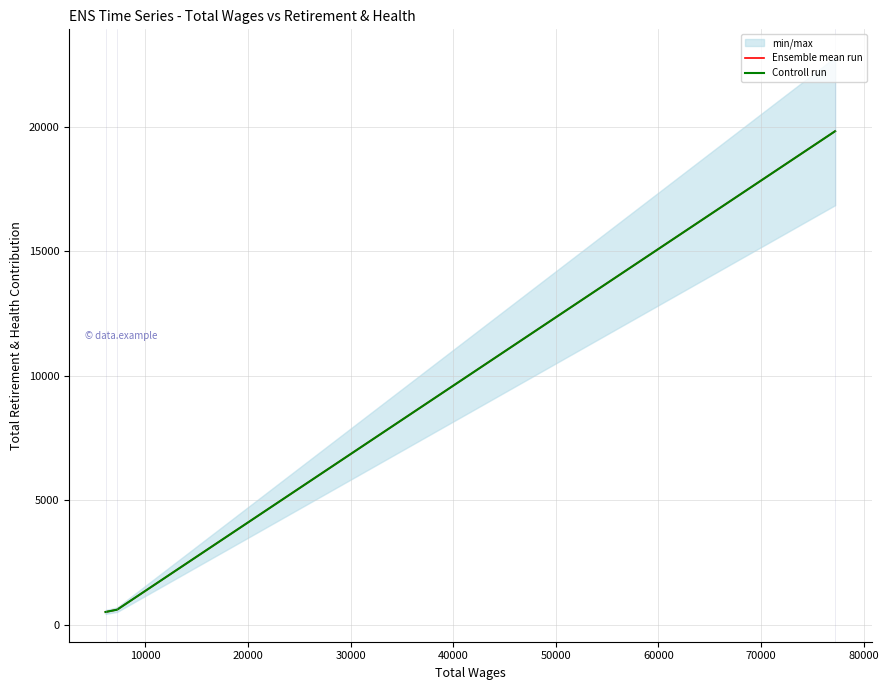

How many lines are shown in the chart?

2